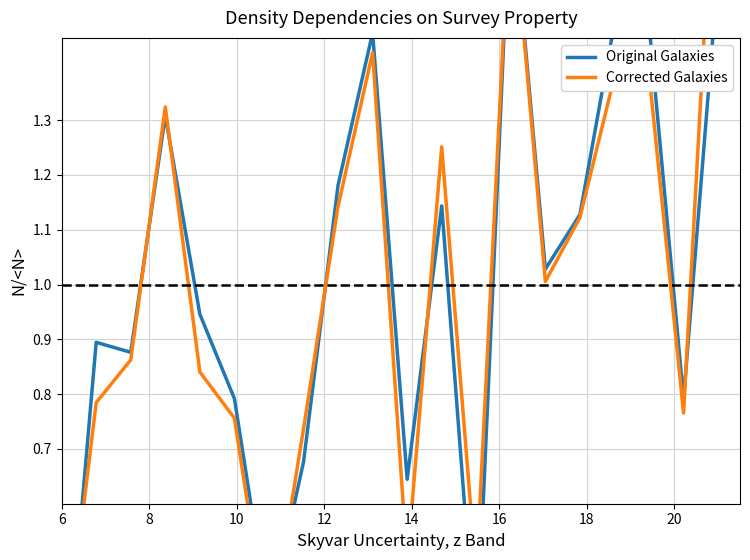

Is it true that Original Galaxies equals 0.6 at 14?

False